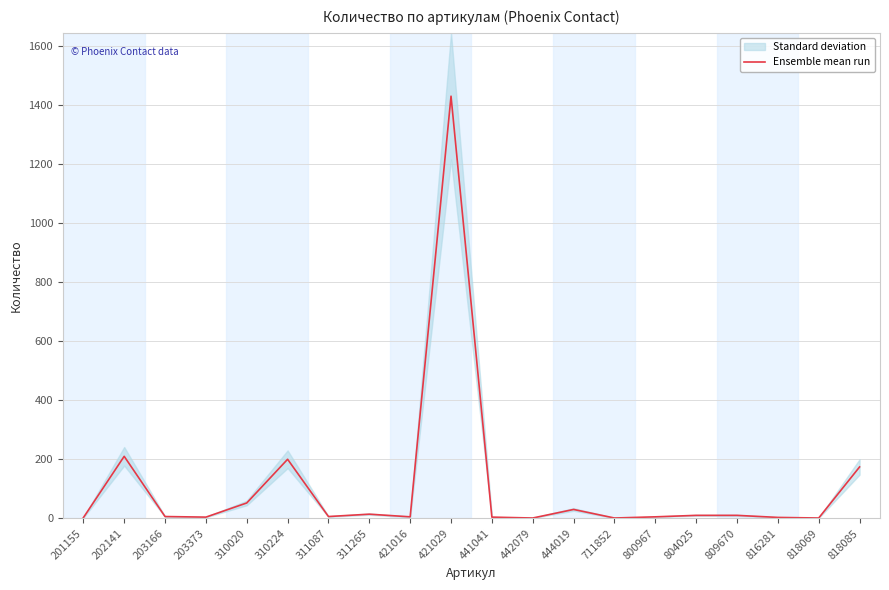

What is the change in value from 311265 to 818069?

-13